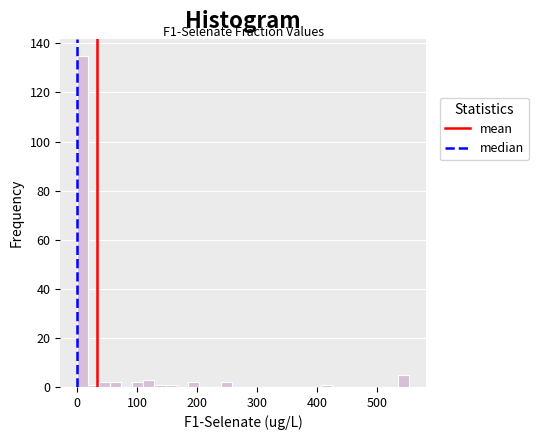

Read against the x-axis, roughly where is the centre of the tallest bar?

10